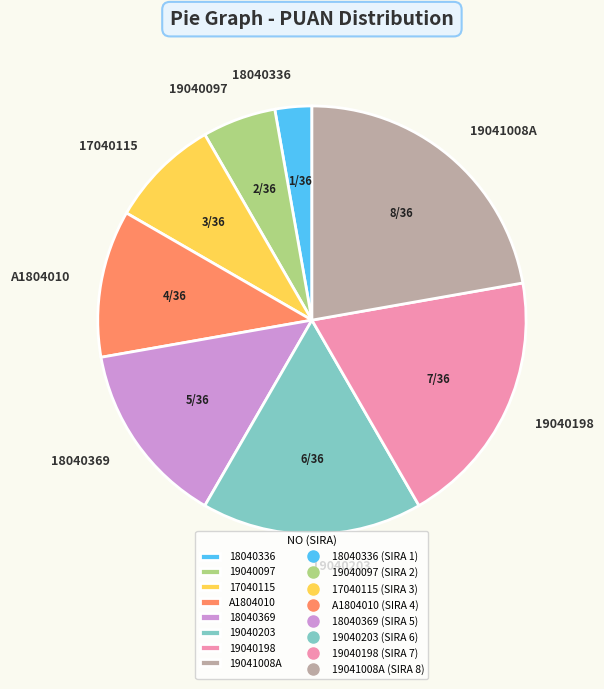

Does 19040097 represent more than half of the total?

No